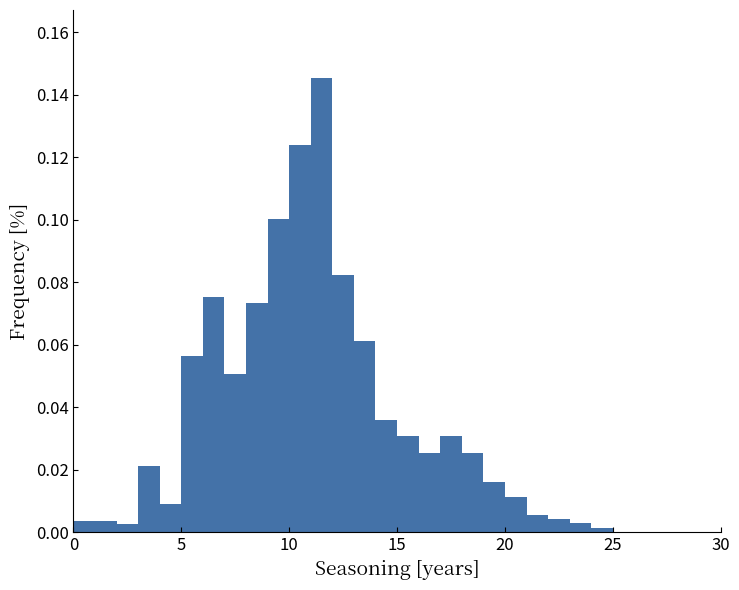

Around what value on the x-axis is the tallest bar? Give the approximate position of its centre, as read against the axis.

11.5